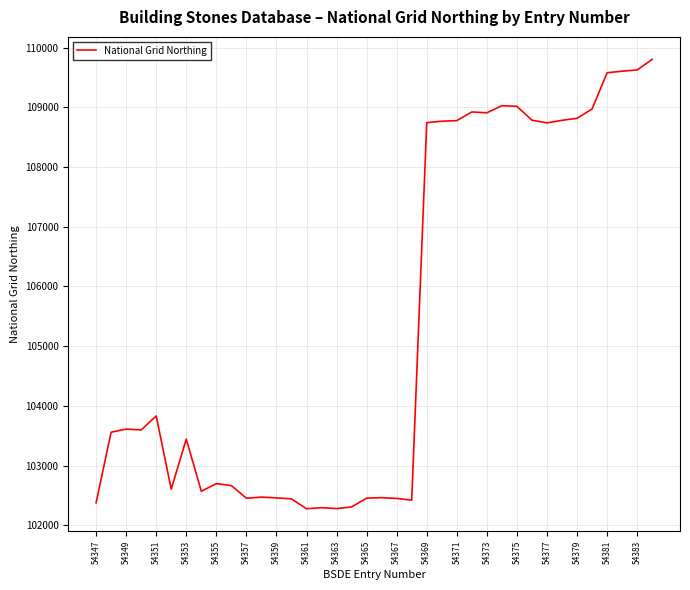

What is the greatest value displayed?

109804